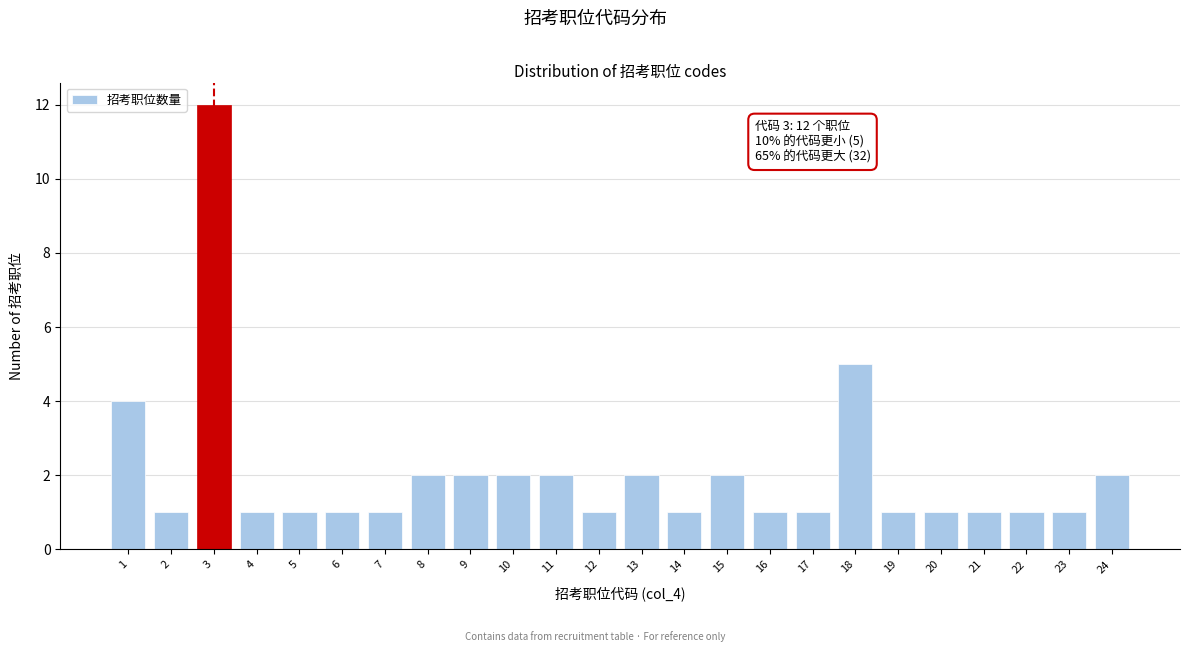

Reading right to left, what are all the values shown in this chart?

2	1	1	1	1	1	5	1	1	2	1	2	1	2	2	2	2	1	1	1	1	12	1	4